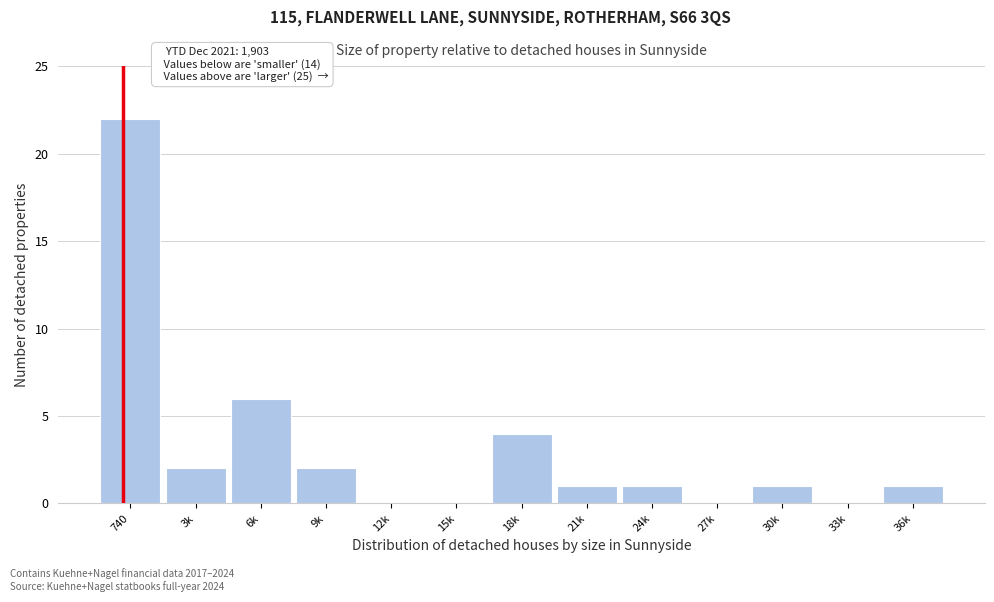

Reading left to right, extract all data points from this chart.

740=22	3k=2	6k=6	9k=2	12k=0	15k=0	18k=4	21k=1	24k=1	27k=0	30k=1	33k=0	36k=1